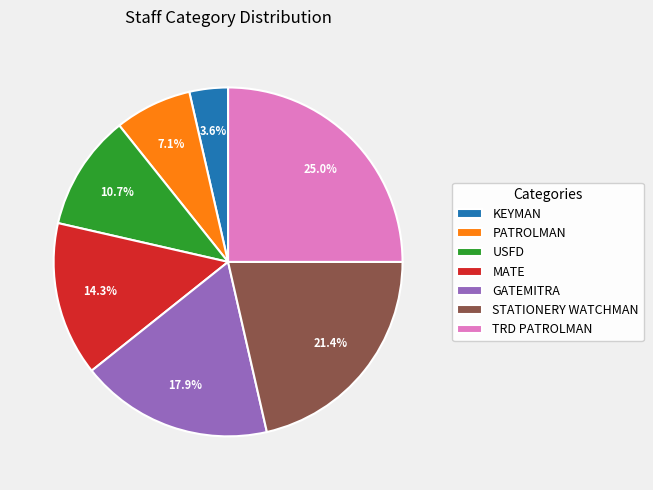

Count the number of slices in the pie.

7